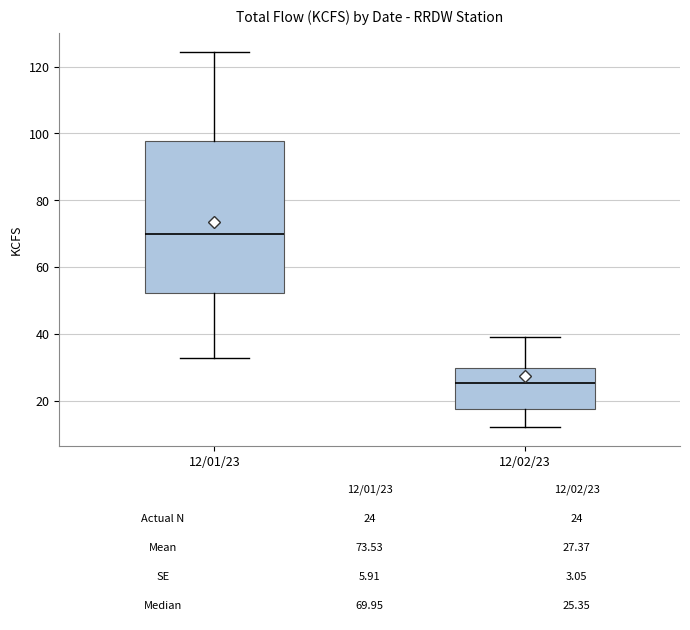

Which box's median line is the highest?

12/01/23